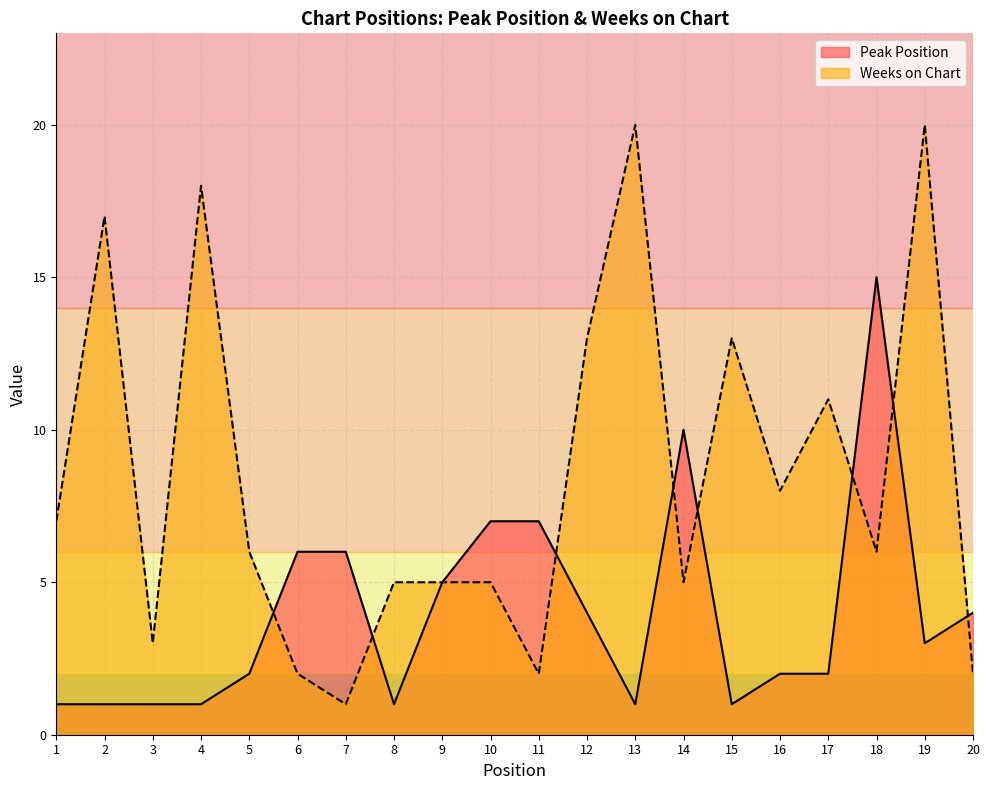

Which has a higher value, 20 or 9?

9